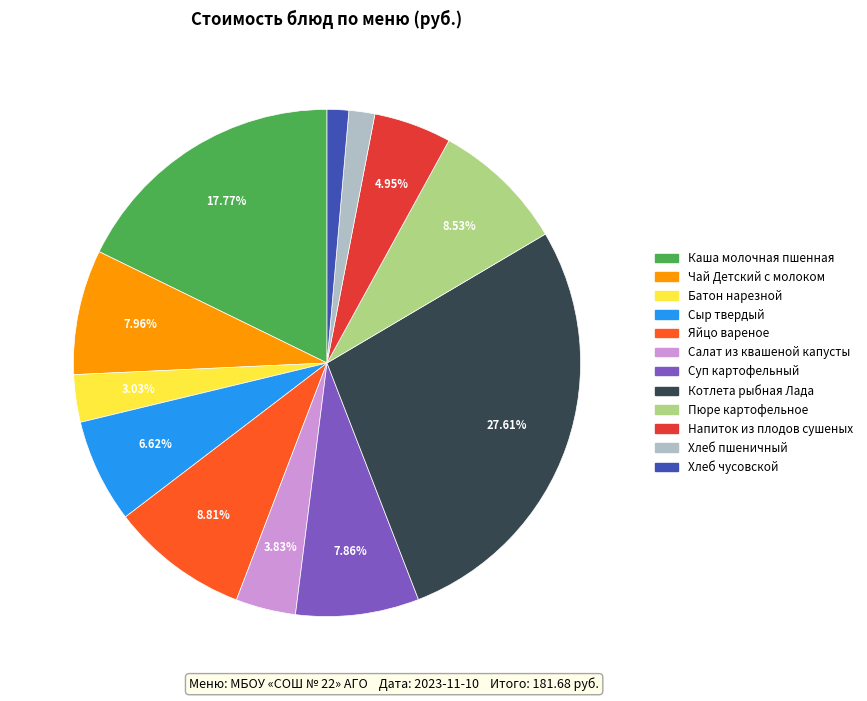

What percentage do Батон нарезной and Чай Детский с молоком together represent?

11.0%